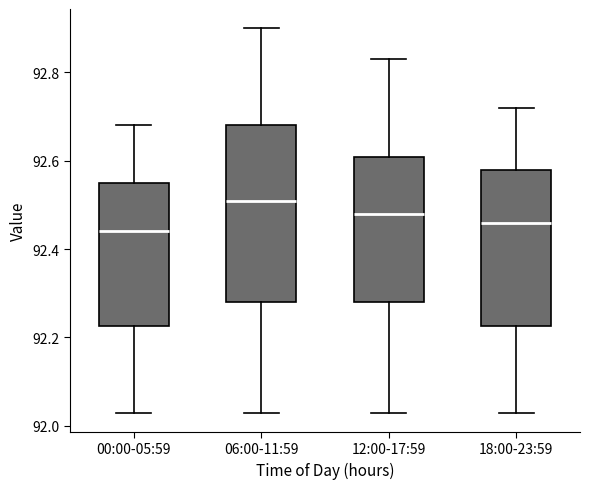

Which box is the tallest, from its lower edge to its upper edge?

06:00-11:59